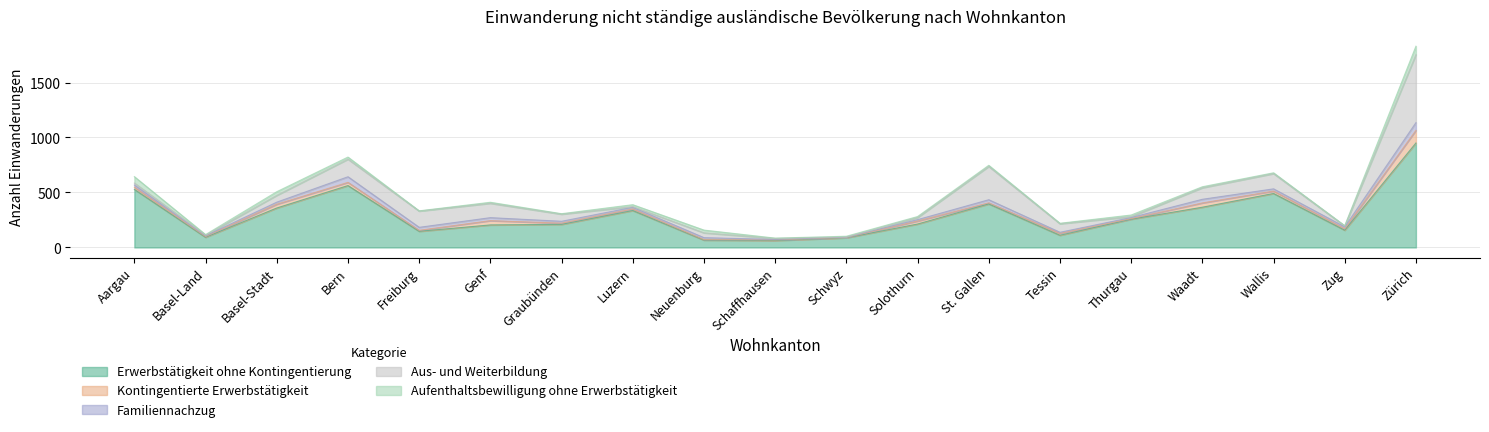

True or false: Aus- und Weiterbildung and Aufenthaltsbewilligung ohne Erwerbstätigkeit cross at least once.

True